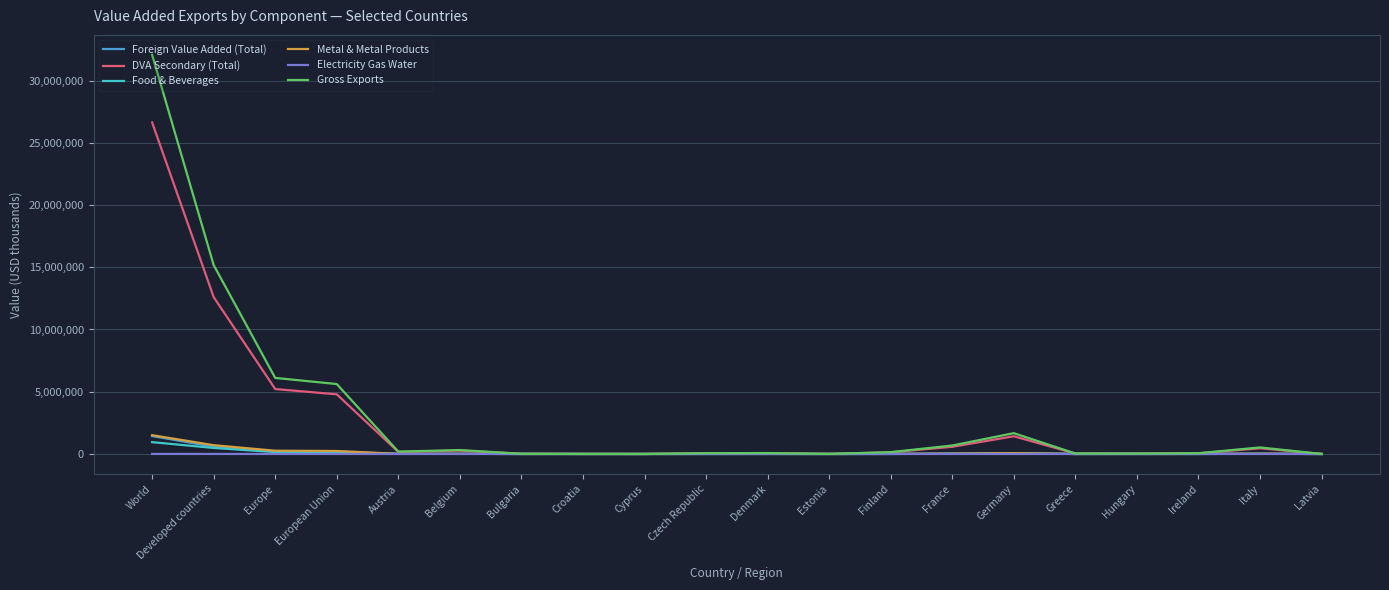

At which label is DVA Secondary (Total) closest to 13318177?

Developed countries